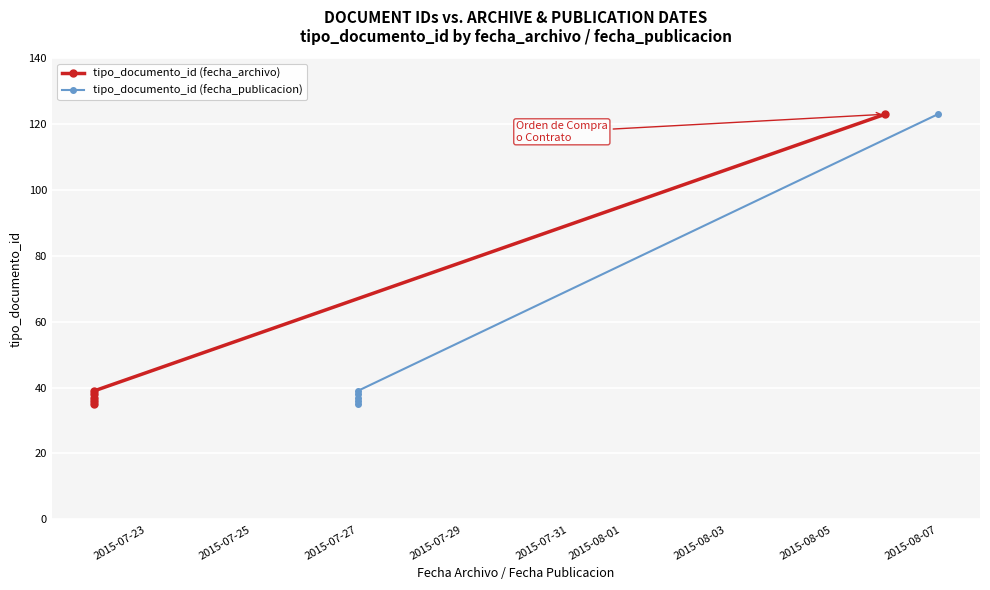

What is the highest value of the tipo_documento_id (fecha_publicacion) series?

123